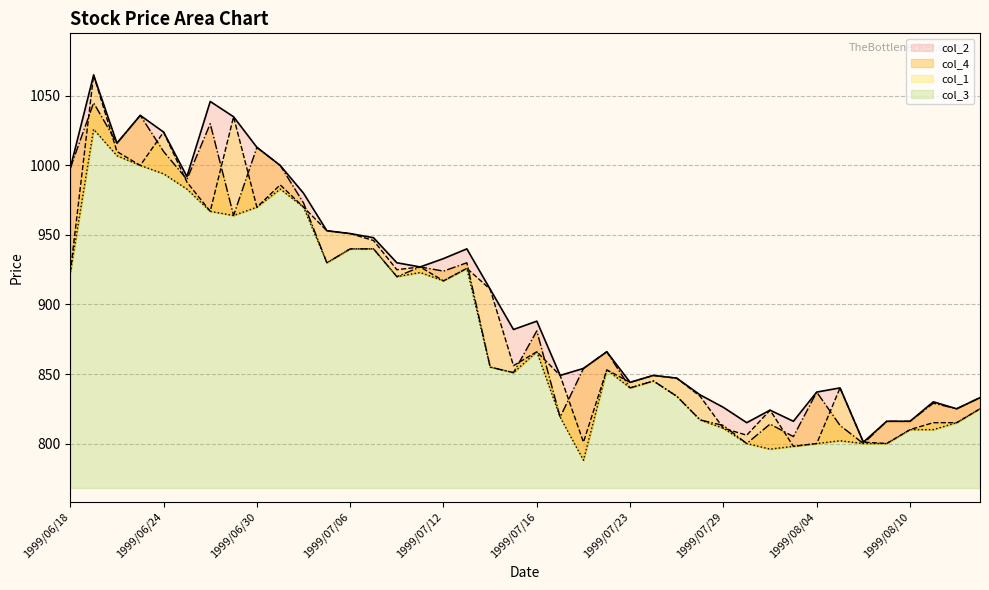

Reading left to right, what are all the values shown in this chart?

col_1: 923	1065	1010	1000	1024	988	967	1035	970	986	970	953	951	946	925	927	917	926	911	856	866	849	801	853	844	849	847	834	811	806	824	798	800	840	801	800	810	815	815	825
col_2: 998	1065	1016	1036	1024	992	1046	1035	1013	1000	980	953	951	948	930	927	933	940	911	882	888	849	854	866	844	849	847	835	826	815	824	816	837	840	801	816	816	830	825	833
col_3: 923	1026	1007	1000	994	983	967	964	970	983	970	930	940	940	920	923	917	926	855	851	866	819	788	853	840	845	834	817	811	800	796	798	800	802	800	800	810	810	815	825
col_4: 998	1045	1016	1036	1010	990	1030	964	1013	1000	973	930	940	940	920	927	924	930	855	851	881	819	854	866	840	845	834	817	813	800	814	805	837	813	800	816	816	829	825	833